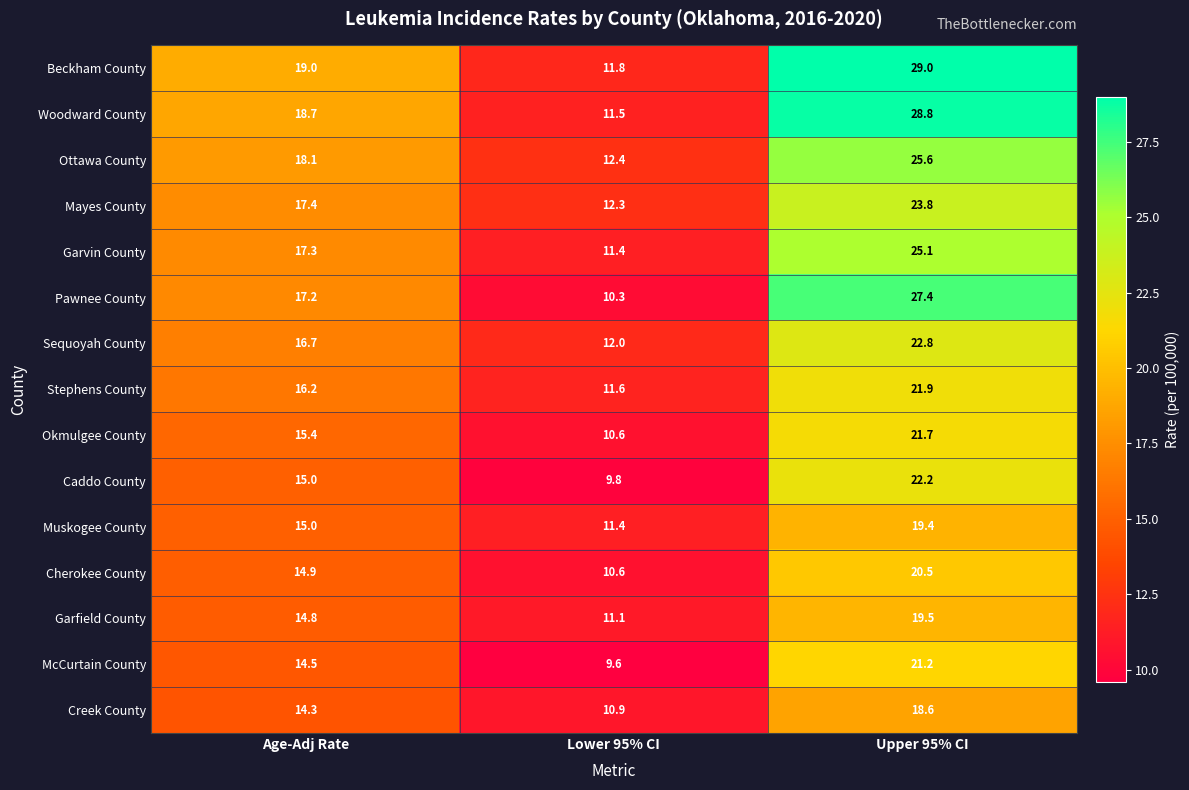

Which label corresponds to the smallest value in the chart?

Lower 95% CI